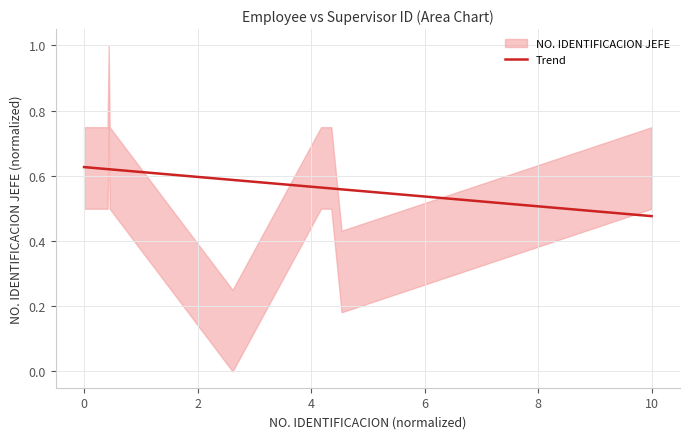

The Trend series shows 0.4 at 0. True or false?

False